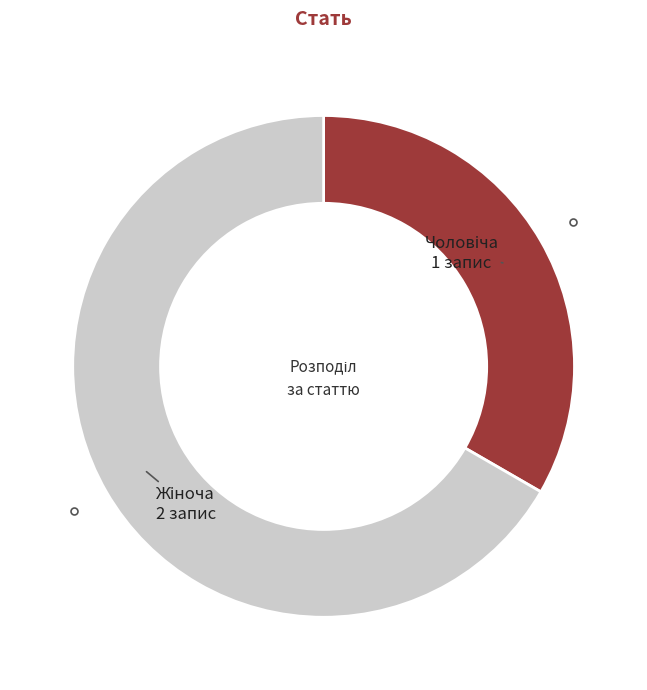

Is there a majority slice in this chart?

Yes